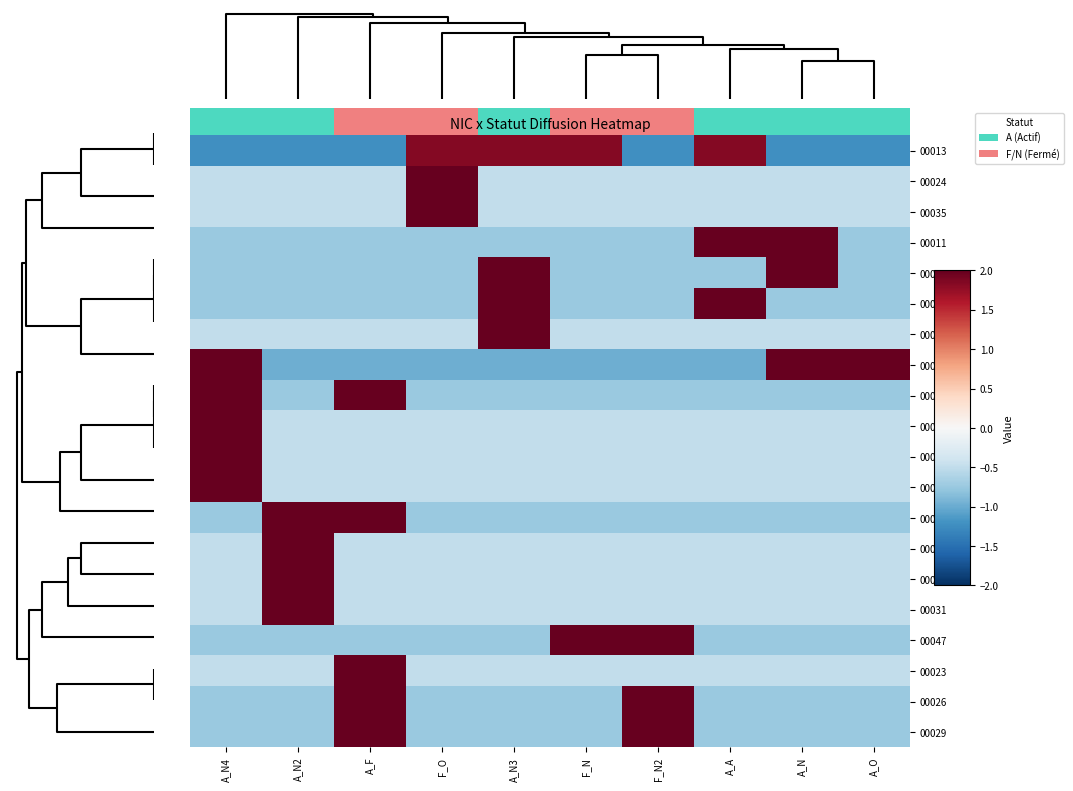

Is it true that 00071 equals -0.8 at F_N2?

False